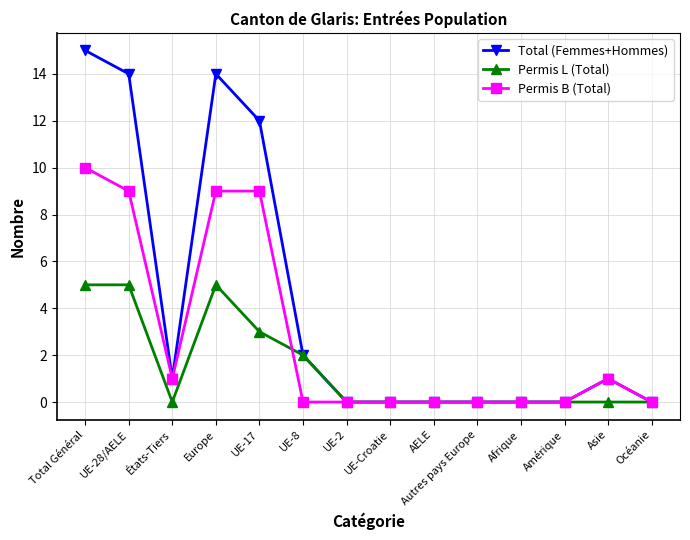

Count the number of data series in this chart.

3